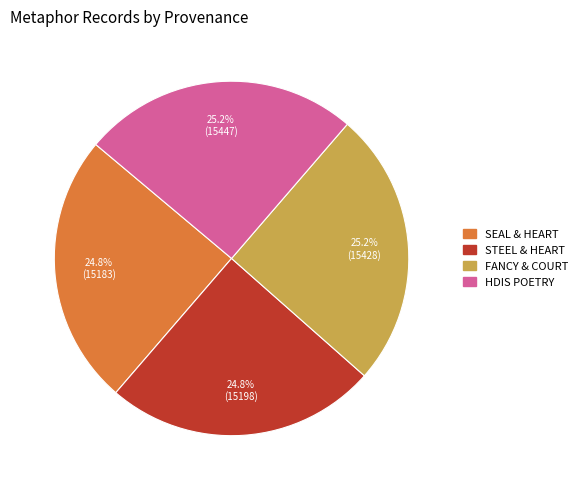

Count the number of slices in the pie.

4